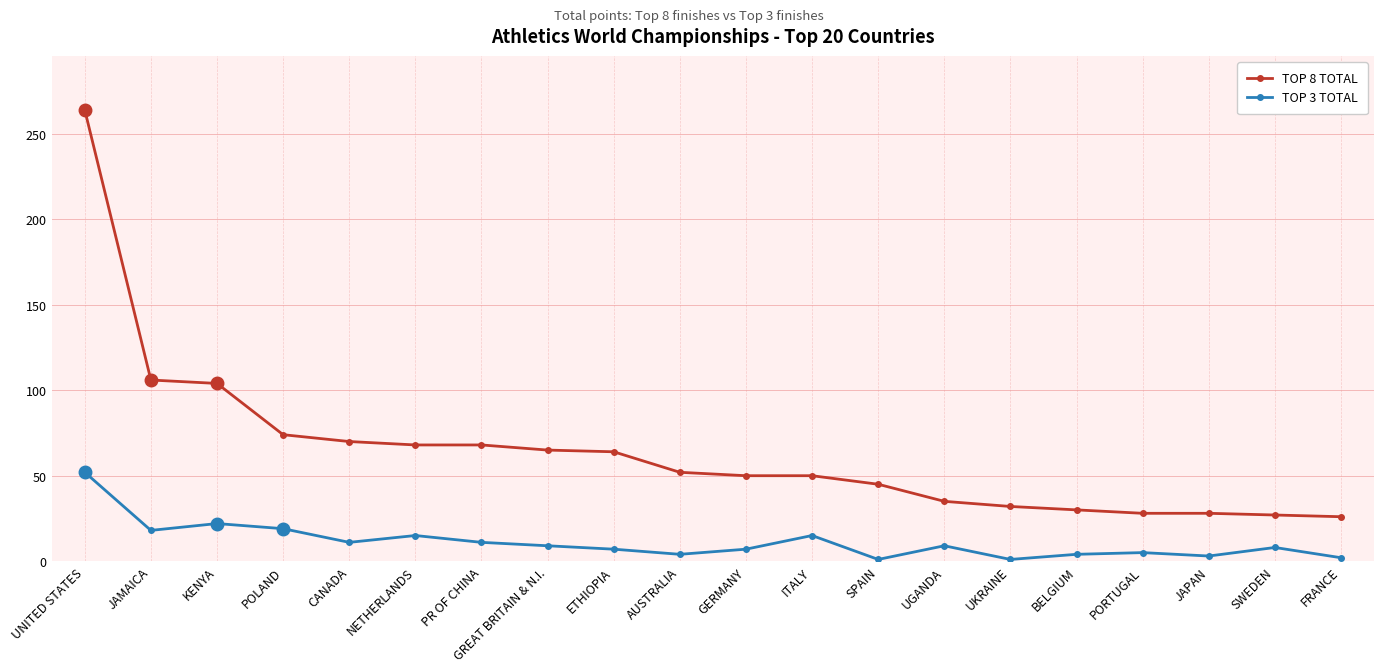

What is the label of the 17th point from the right?

POLAND